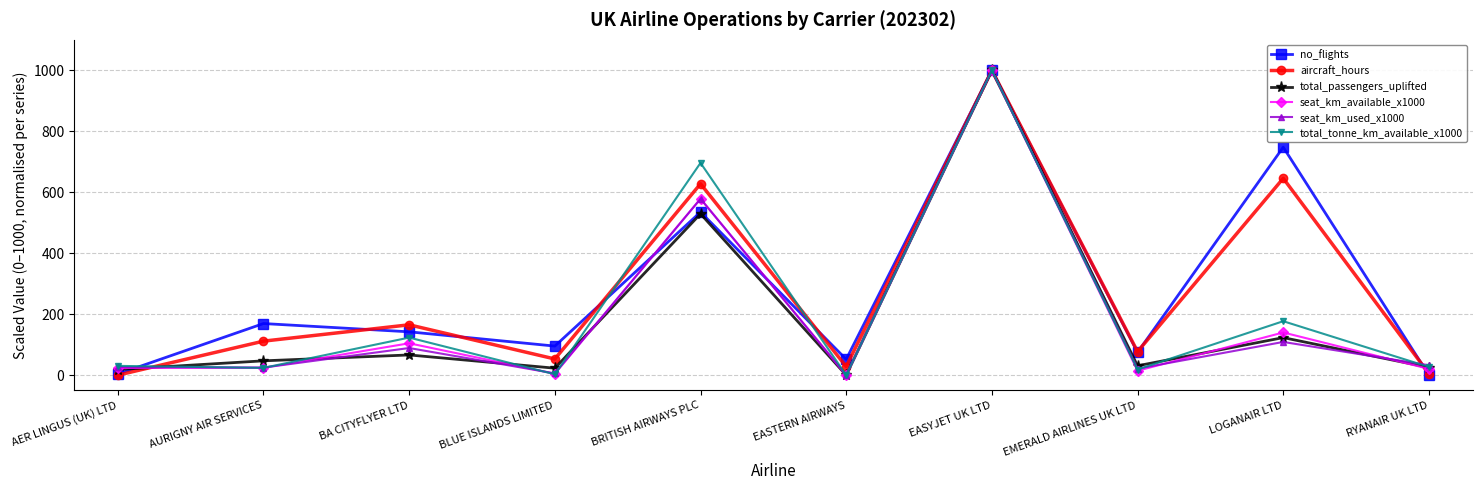

Is this an area chart (filled region under the line)?

No